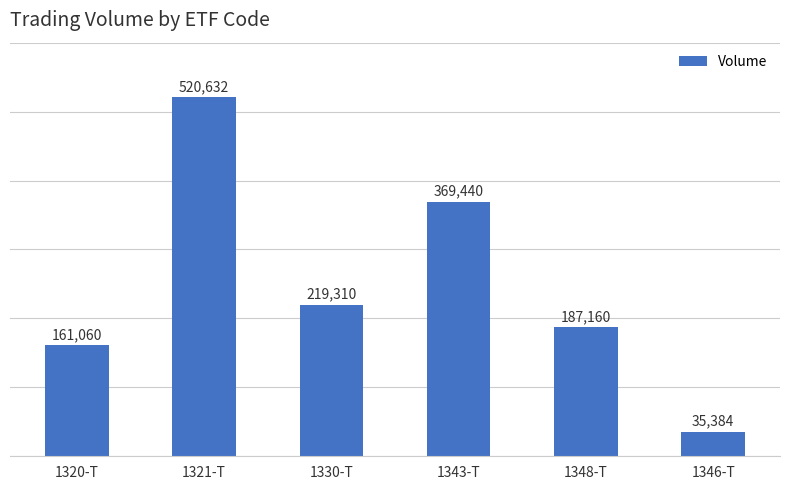

Approximately how many times larger is the value at 1343-T compared to 1321-T?

0.7